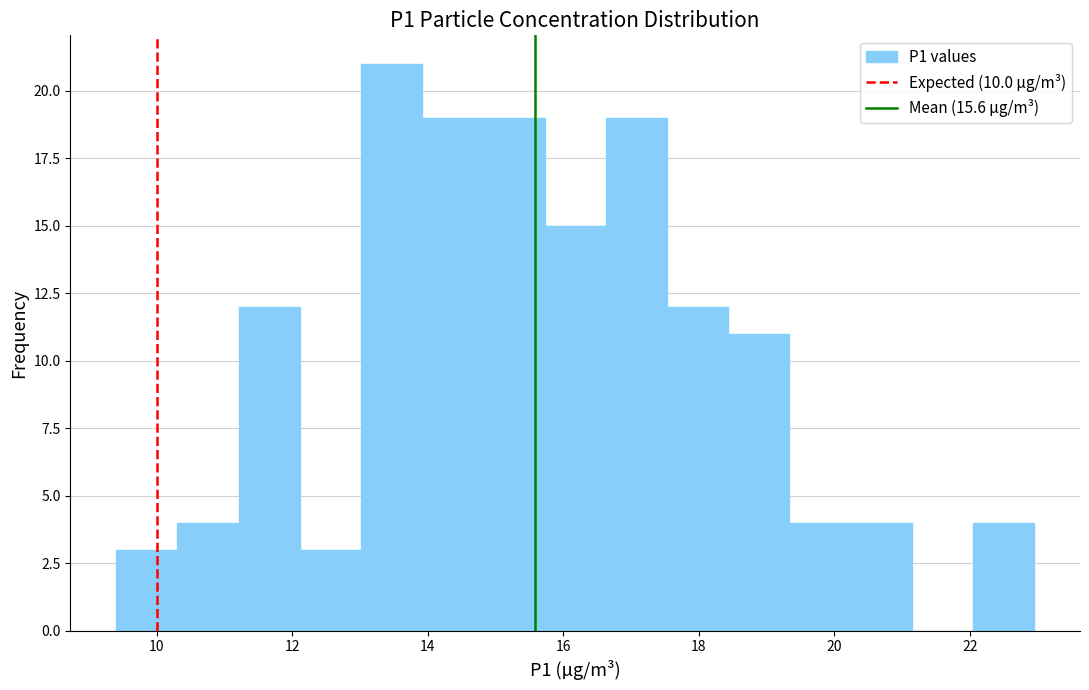

Over which range of the x-axis is the bar tallest?

13.0 to 14.0